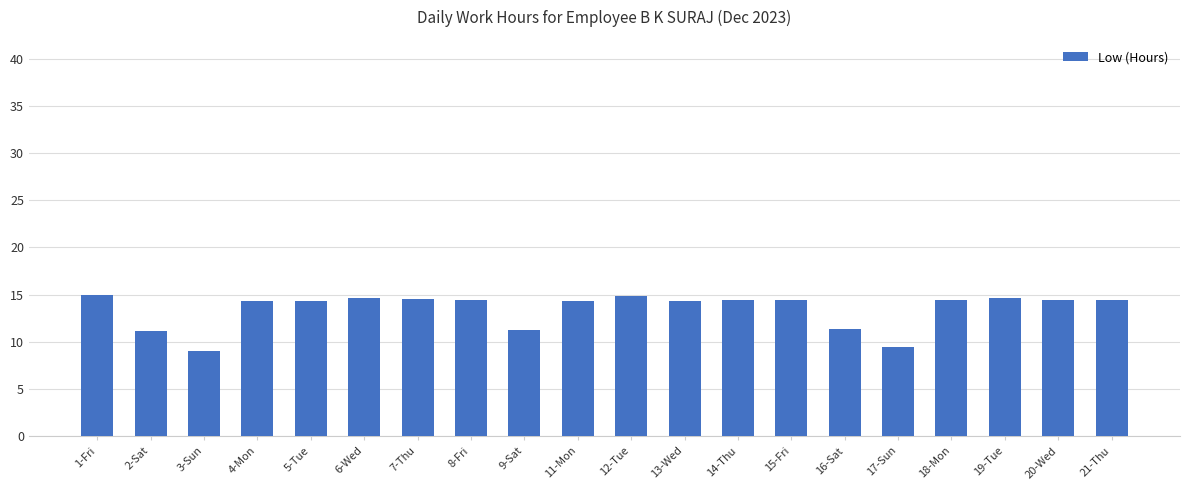

Does the chart contain any negative values?

No